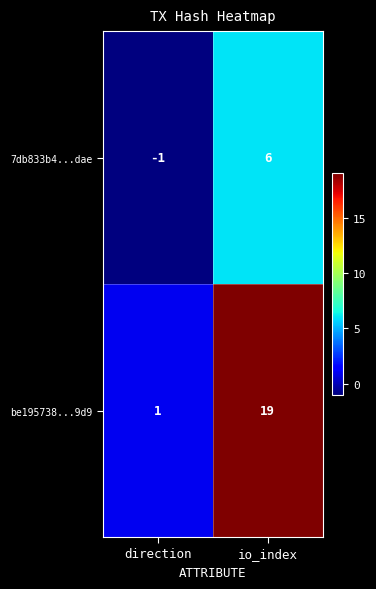

How many series are shown in this chart?

2